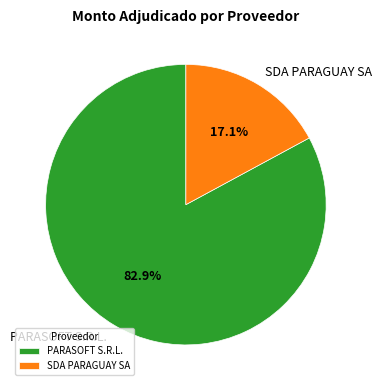

To the nearest percent, what is the difference between the PARASOFT S.R.L. and SDA PARAGUAY SA slice percentages?

66%